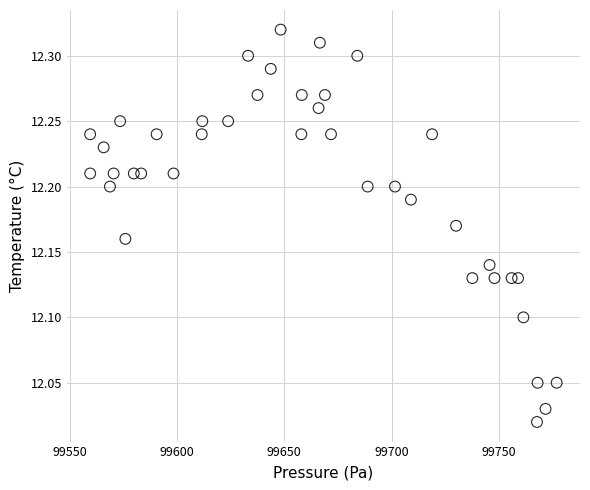

What is the range of X values (max minus min)?

217.5